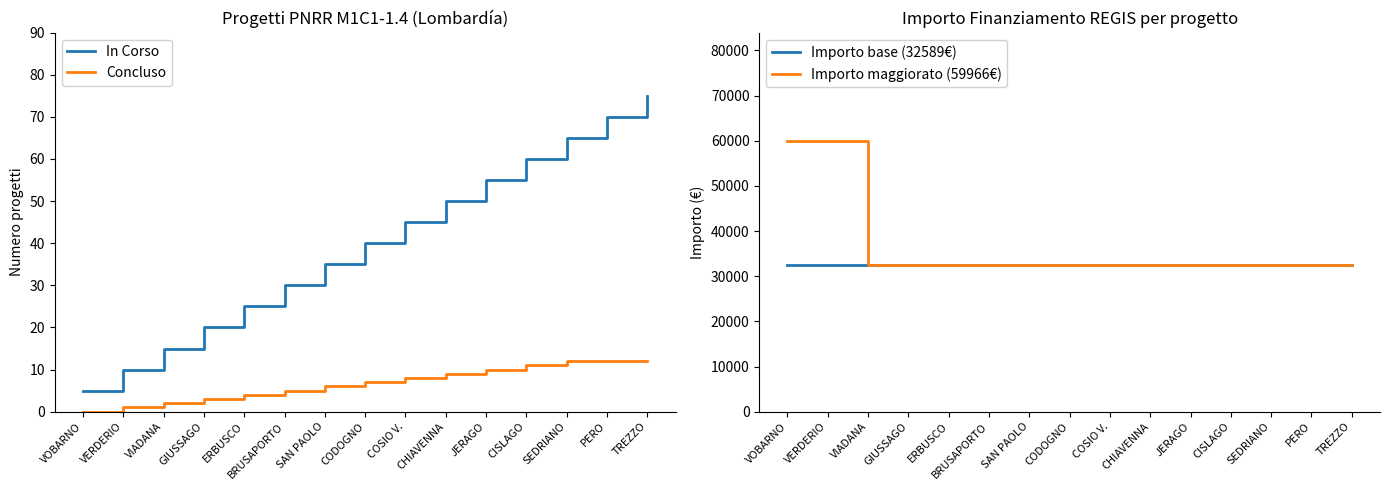

What is the lowest value of the In Corso series?

5